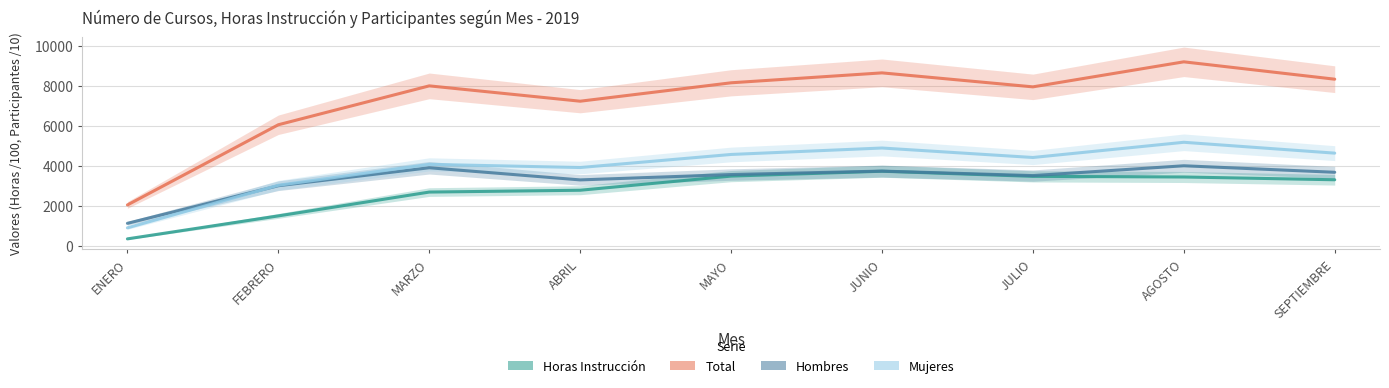

What is the total value across all series at JUNIO?

21034.2